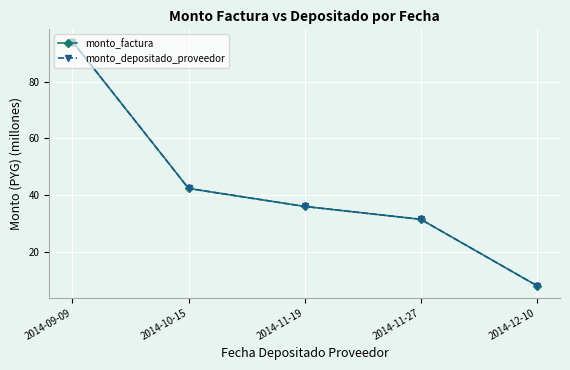

Does the chart have visible grid lines?

Yes